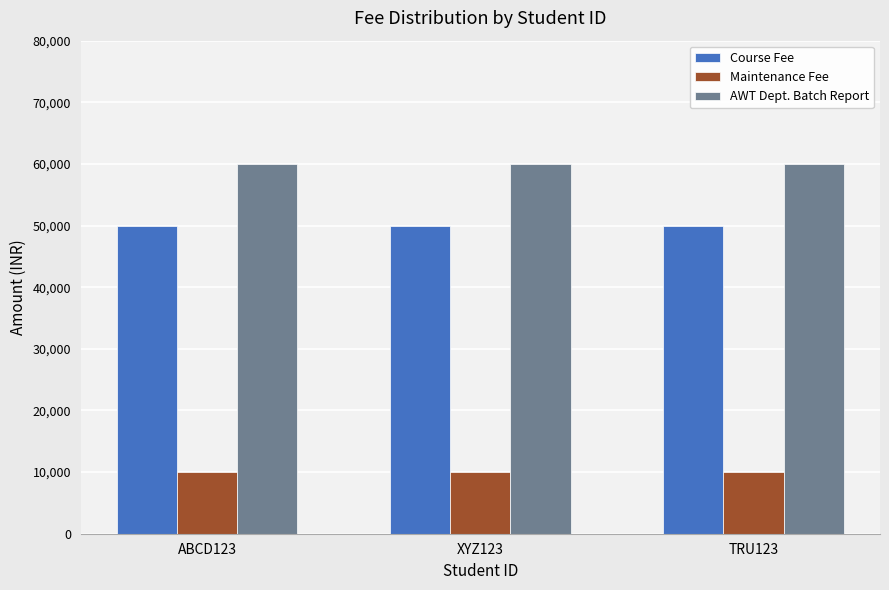

What is the minimum value shown in the chart?

10000